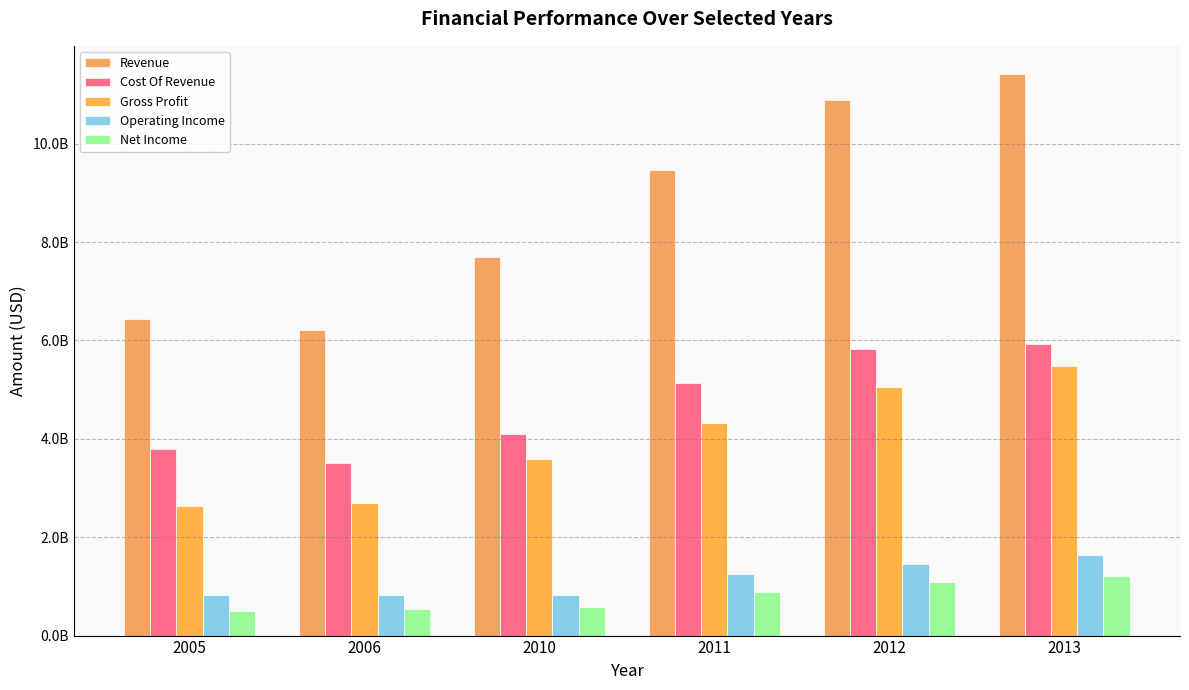

What is the difference between the highest and lowest values at 2011?

8571143000